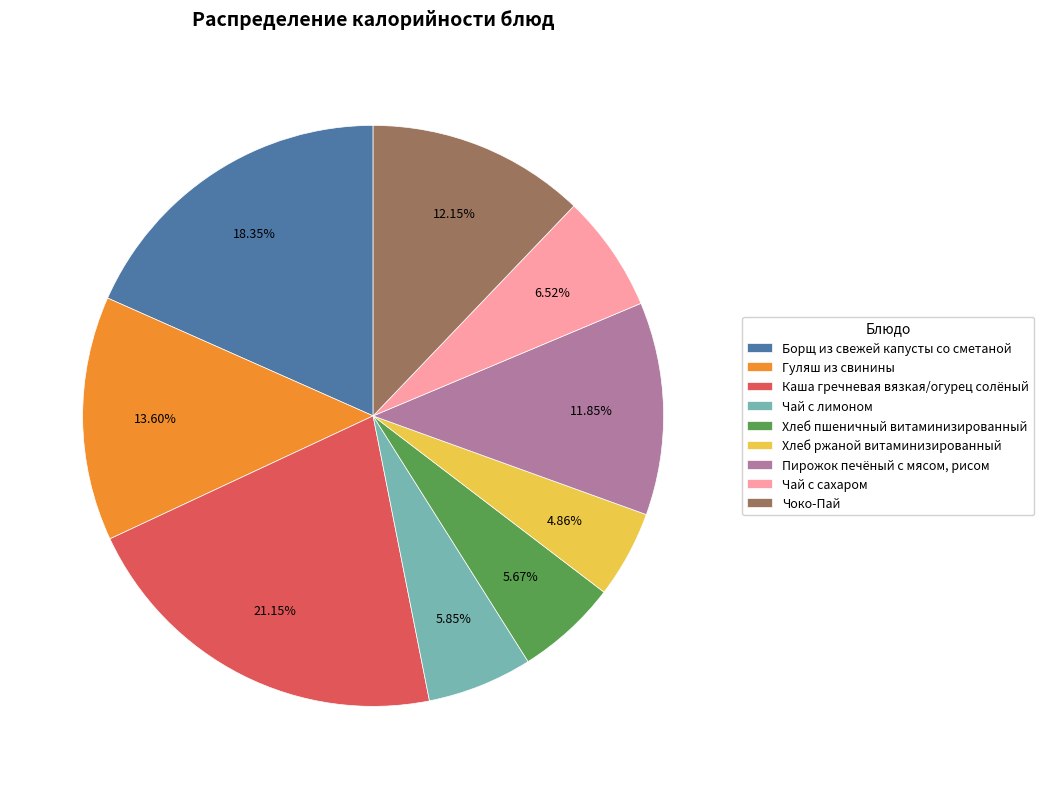

To the nearest percent, what is the difference between the largest and smallest slice percentages?

16%